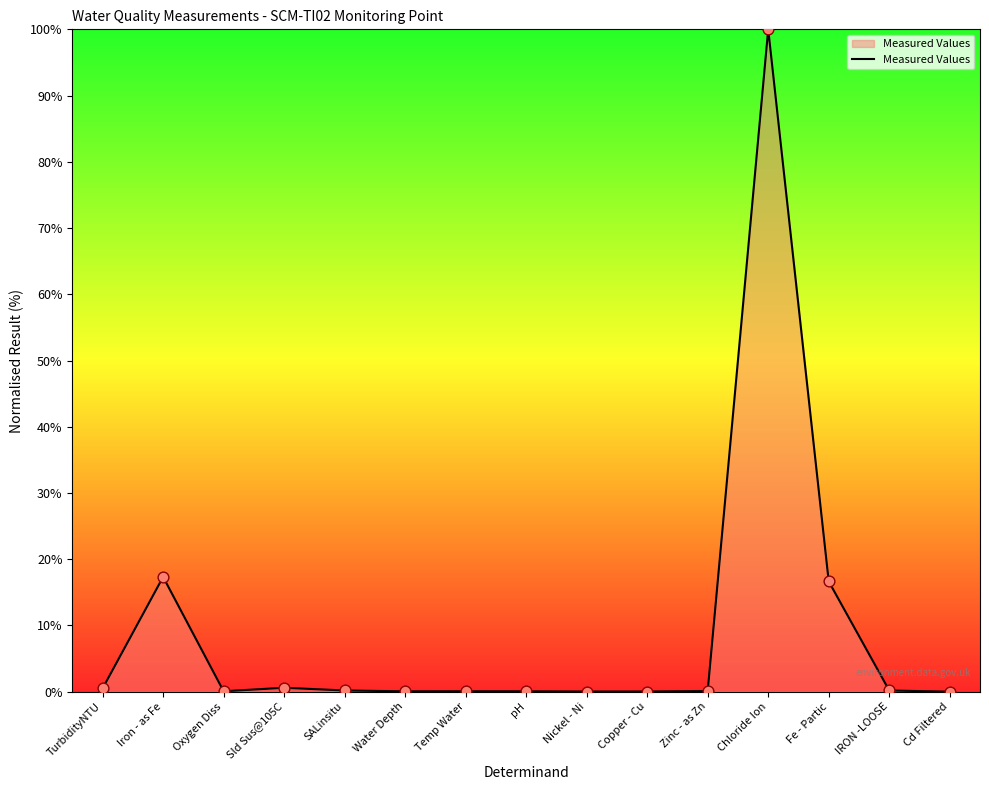

Between Iron - as Fe and Copper - Cu, which is larger?

Iron - as Fe